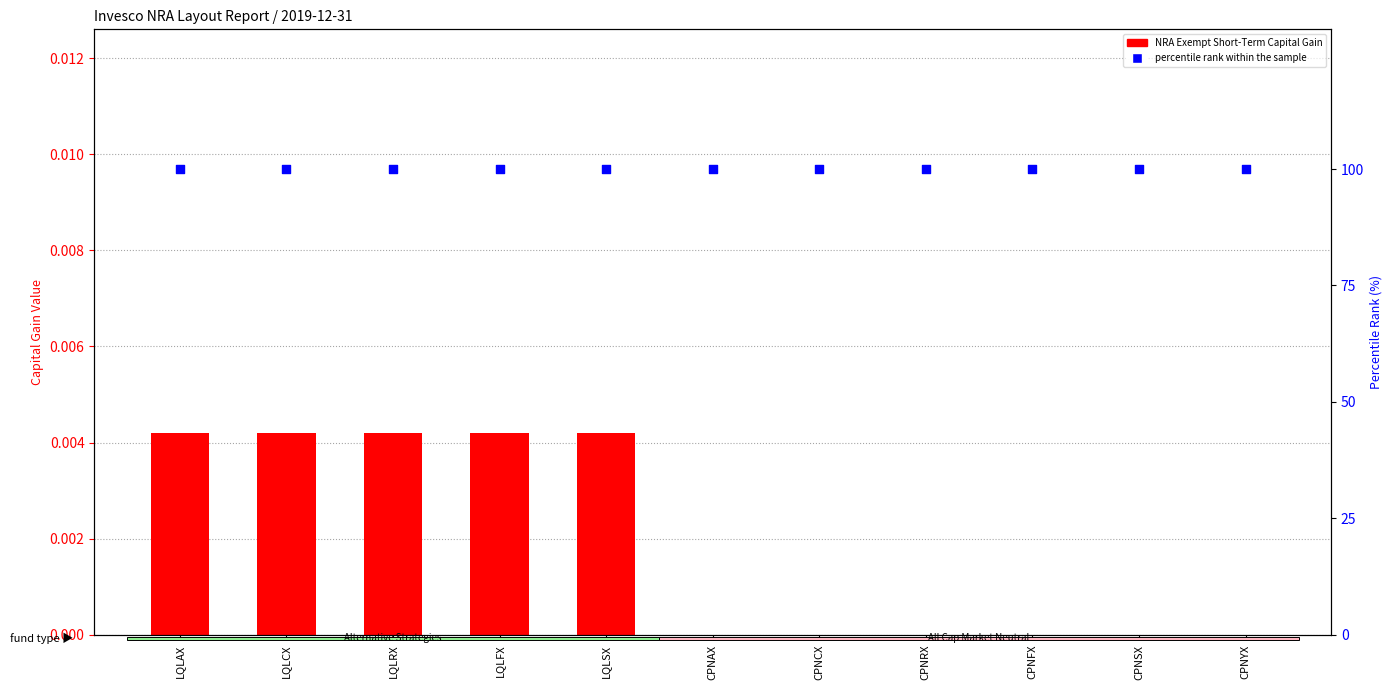

Is the value of NRA Exempt Short-Term Capital Gain at CPNSX greater than the value of percentile rank within the sample at LQLRX?

No